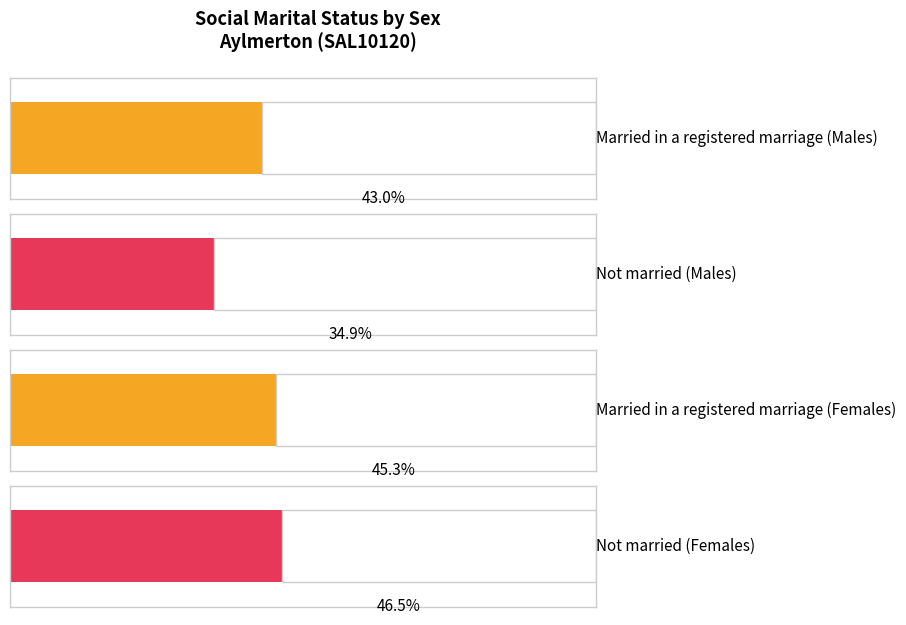

What are all the series names shown in the legend?

Married in a registered marriage, Not married